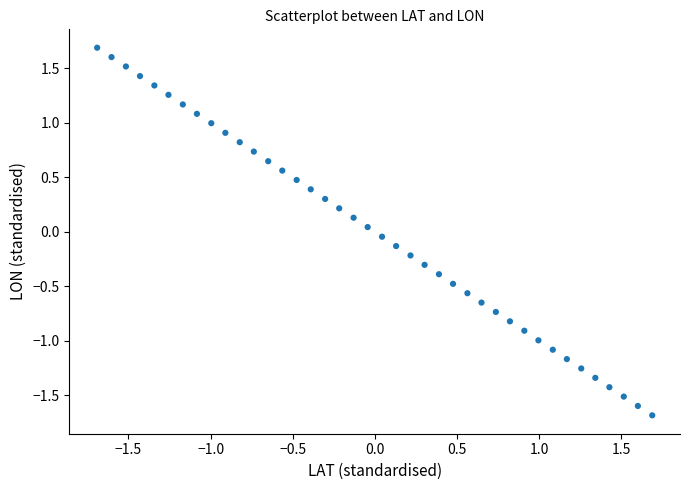

What is the range of X values (max minus min)?

3.4